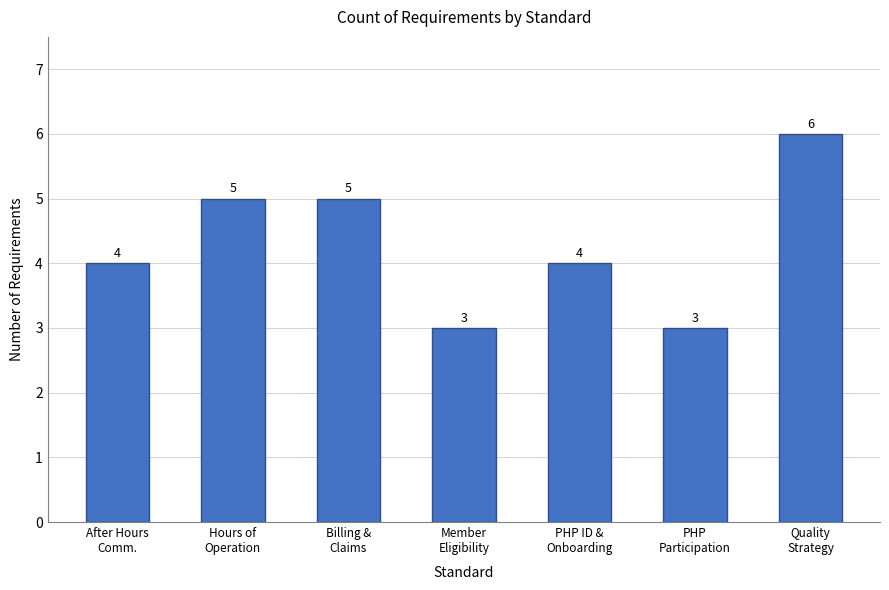

How many values are between 3 and 5?

6